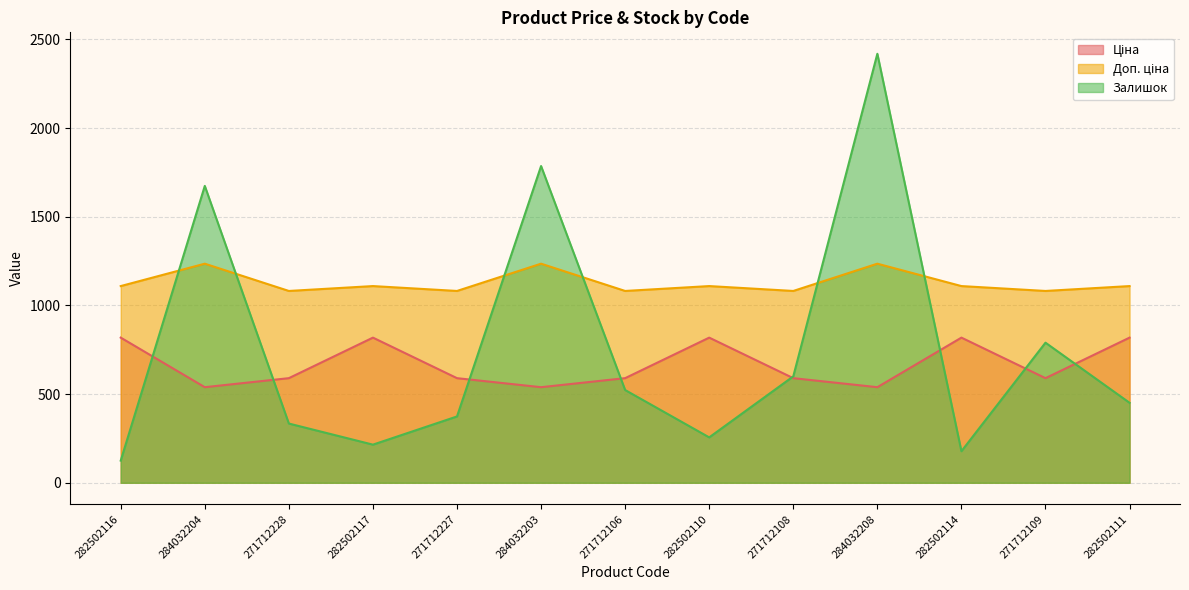

List the series in order of their overall mean, highest first.

Доп. ціна, Залишок, Ціна